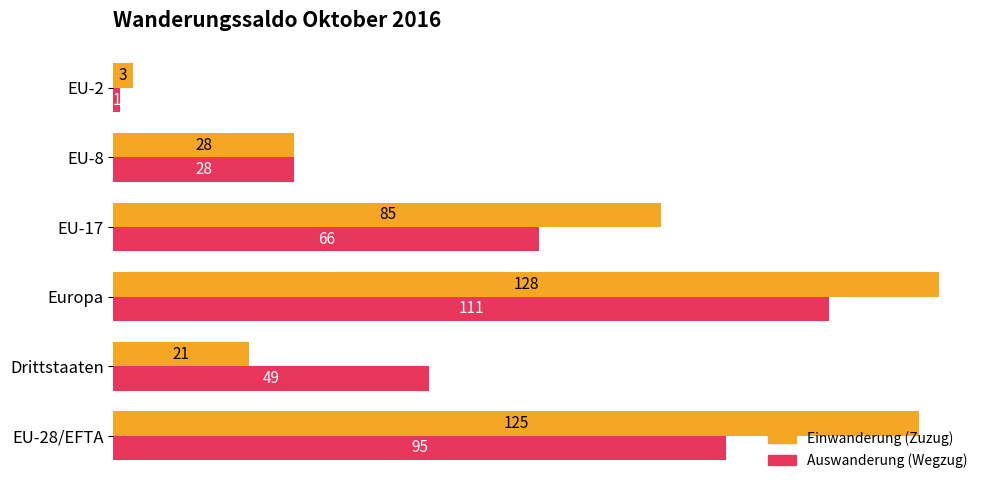

What is the spread (max minus min) of values at EU-17?

19